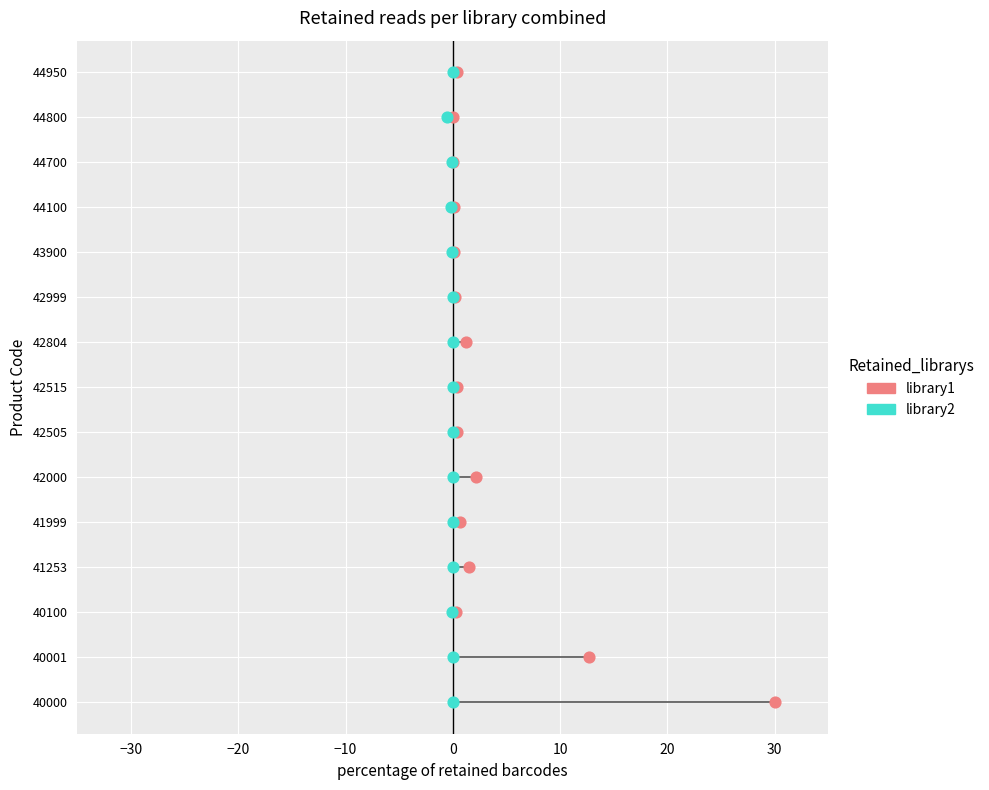

What are all the series names shown in the legend?

library1, library2